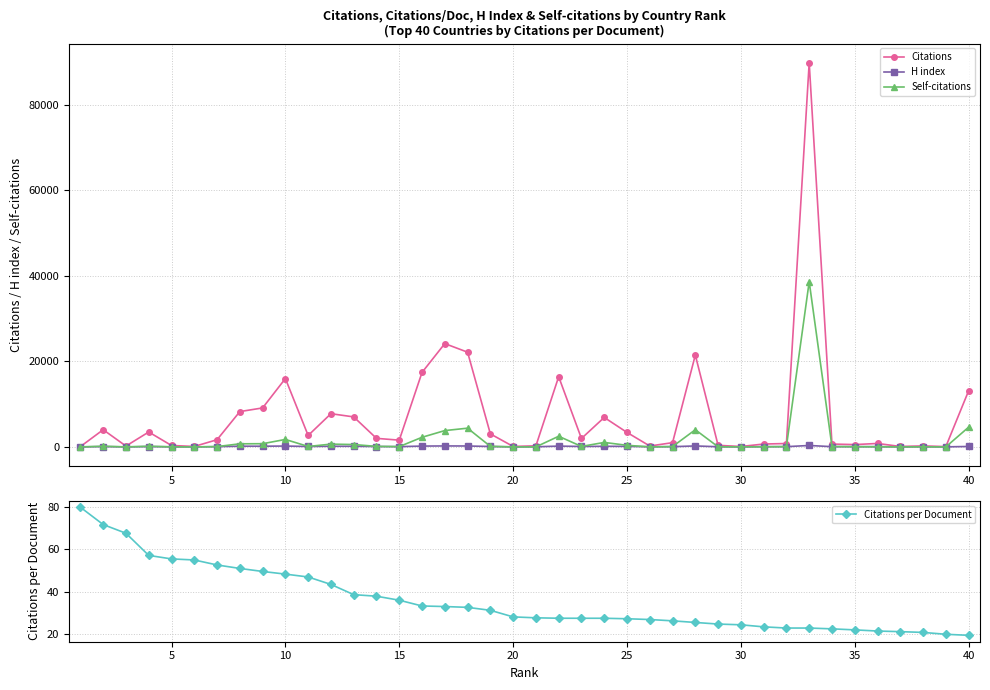

What is the highest value of the Citations series?

89822